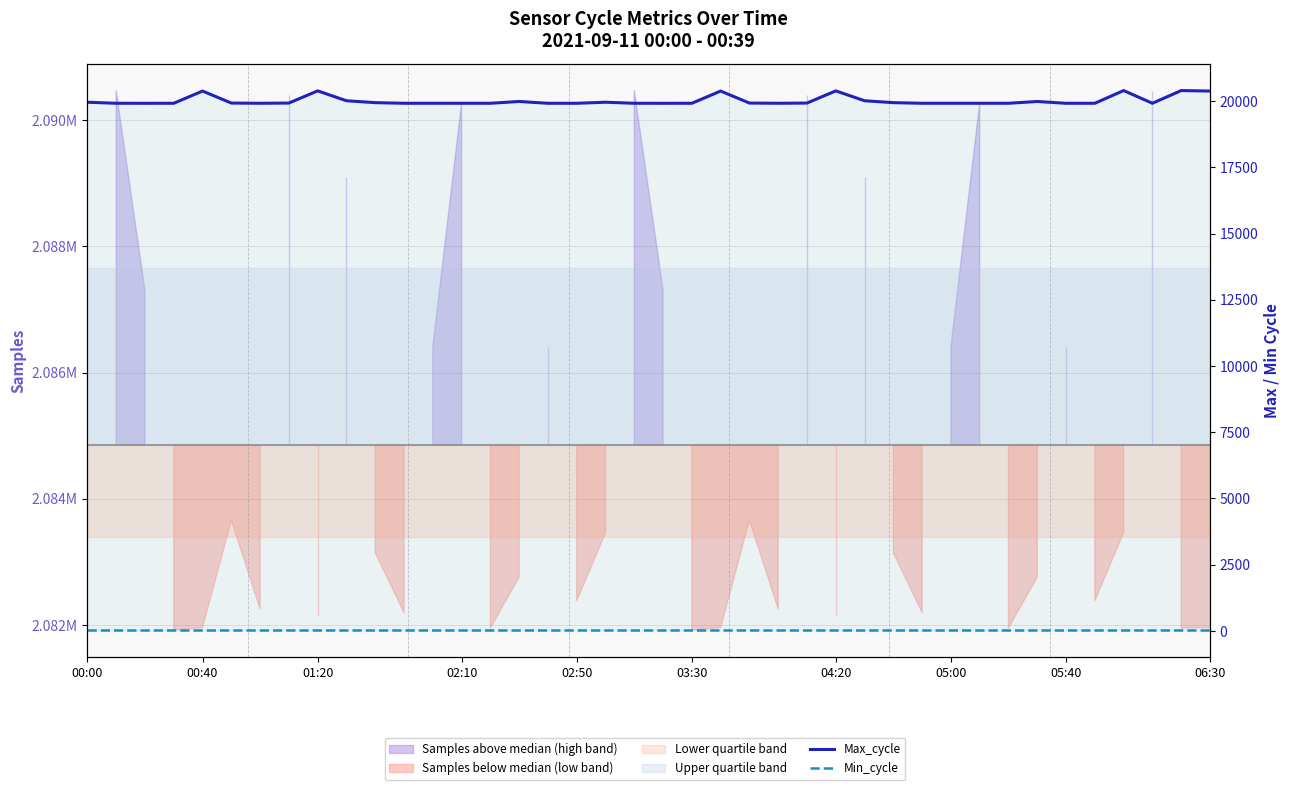

Which series has the largest range (max minus min)?

Max_cycle